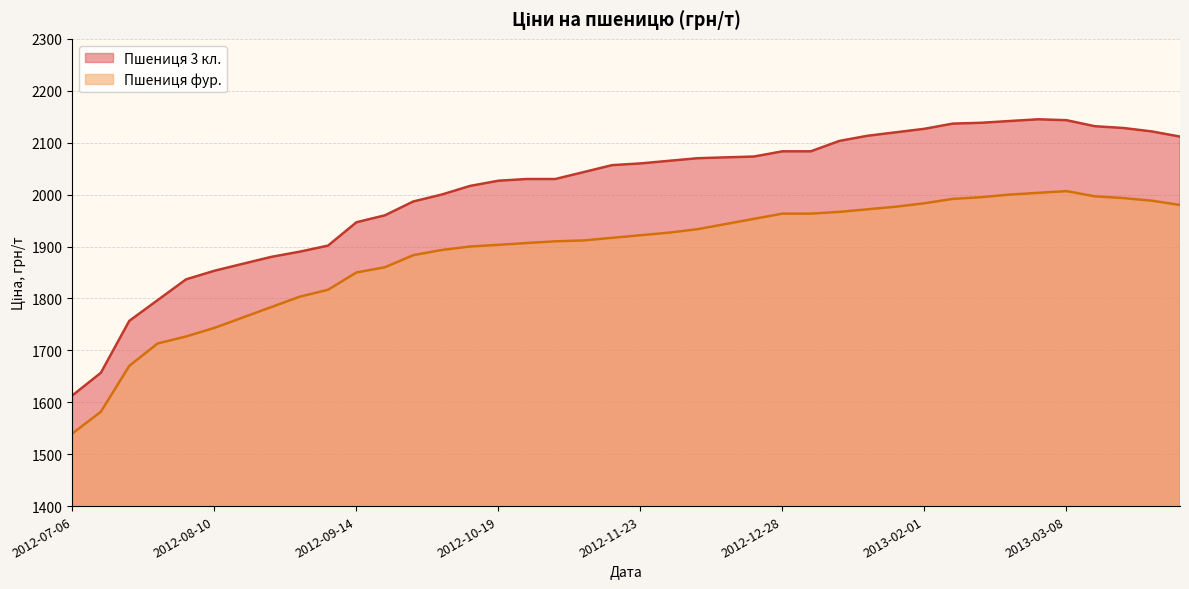

What is the label of the 38th point from the right?

2012-07-20